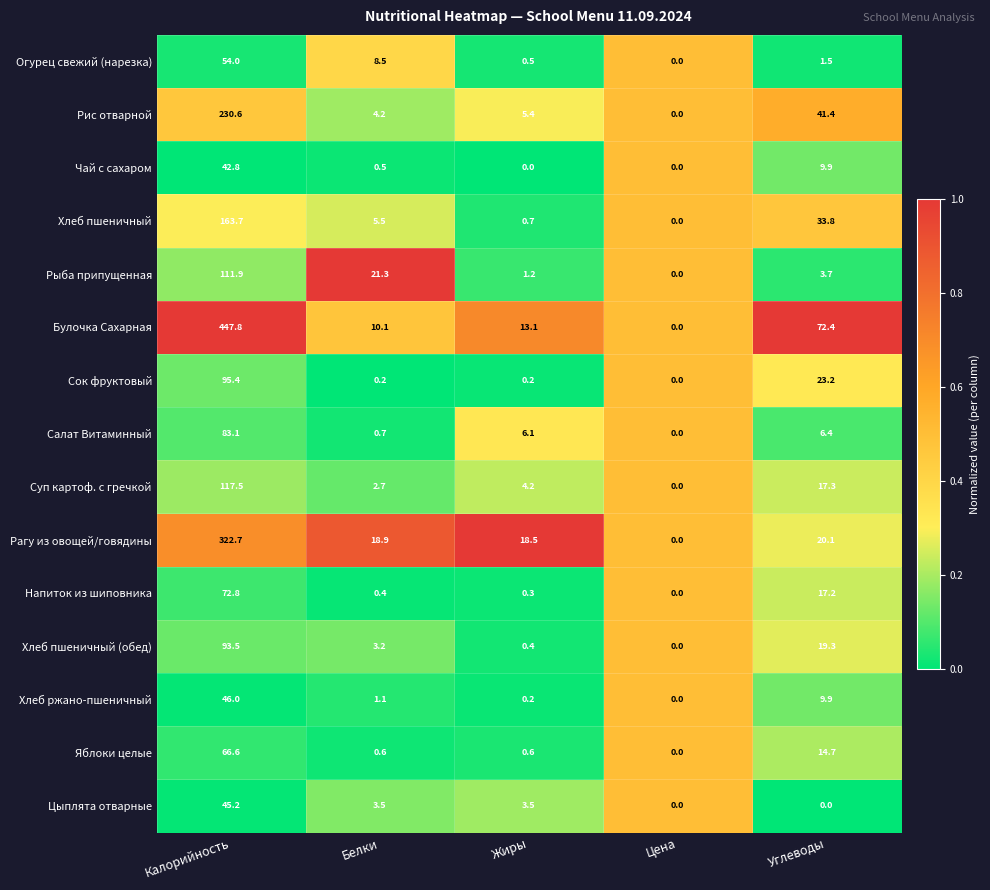

What is the total value across all series at Цена?

0.0